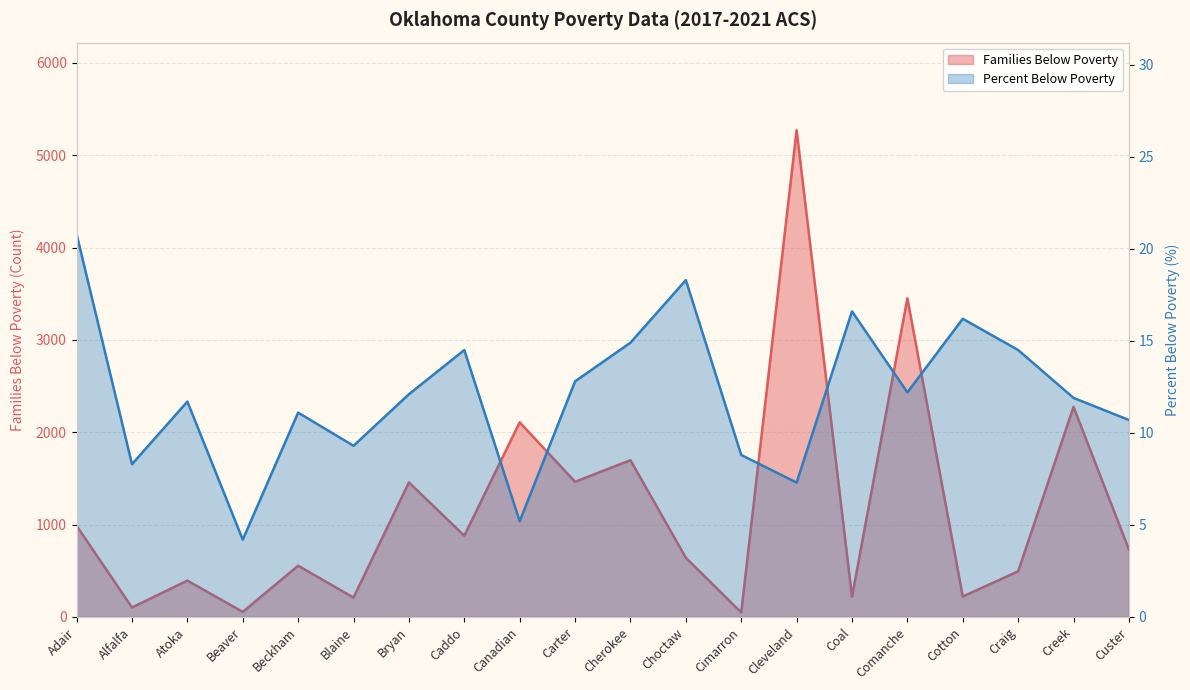

What is the label of the 2nd point from the right?

Creek